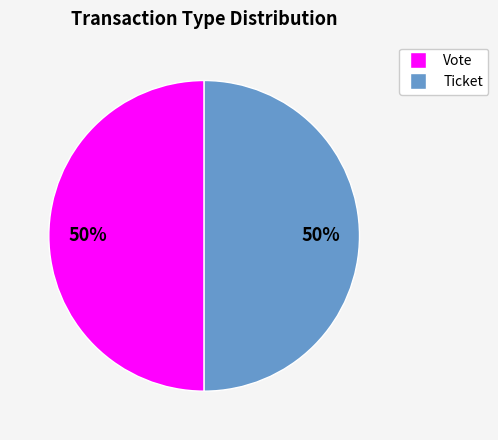

How many segments does this pie chart have?

2